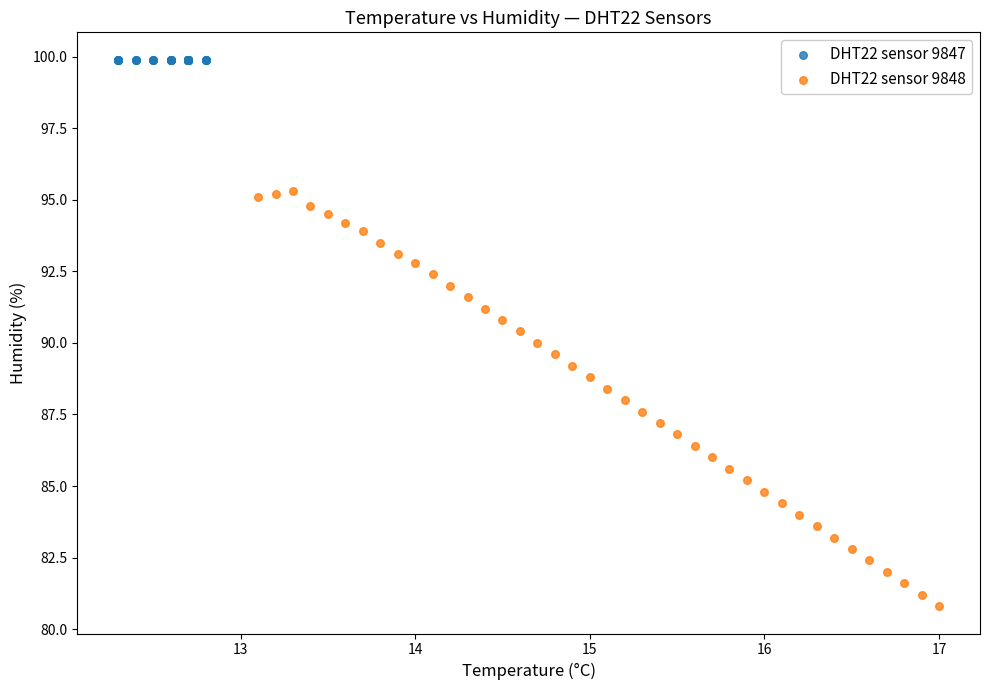

Which series contains the lowest Y value?

DHT22 sensor 9848